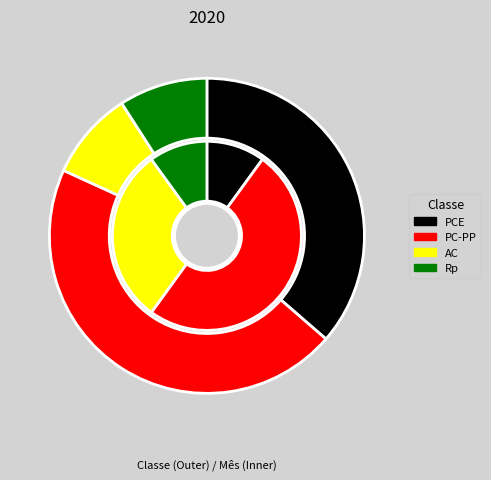

Which category has the smallest portion of the pie?

AC